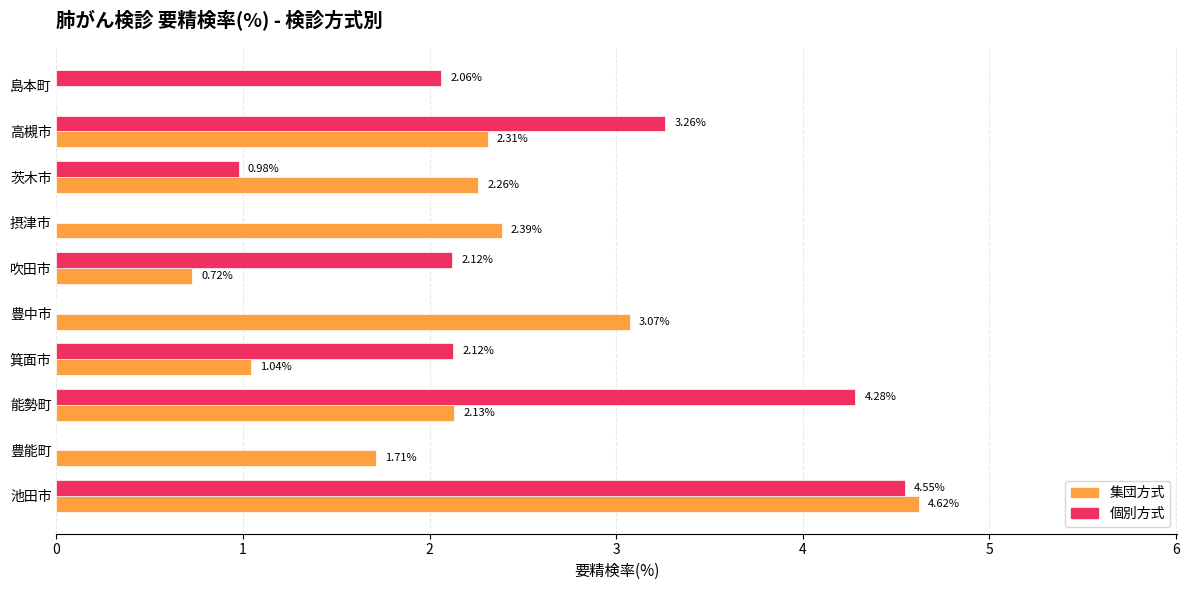

Which category has the highest value in the 集団方式 series?

池田市